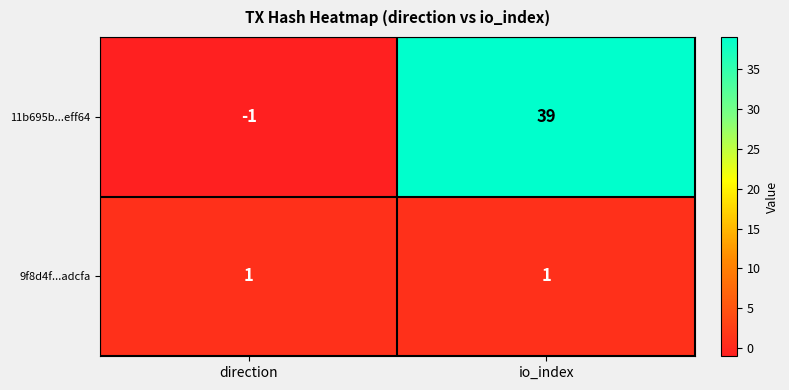

What is the spread (max minus min) of values at io_index?

38